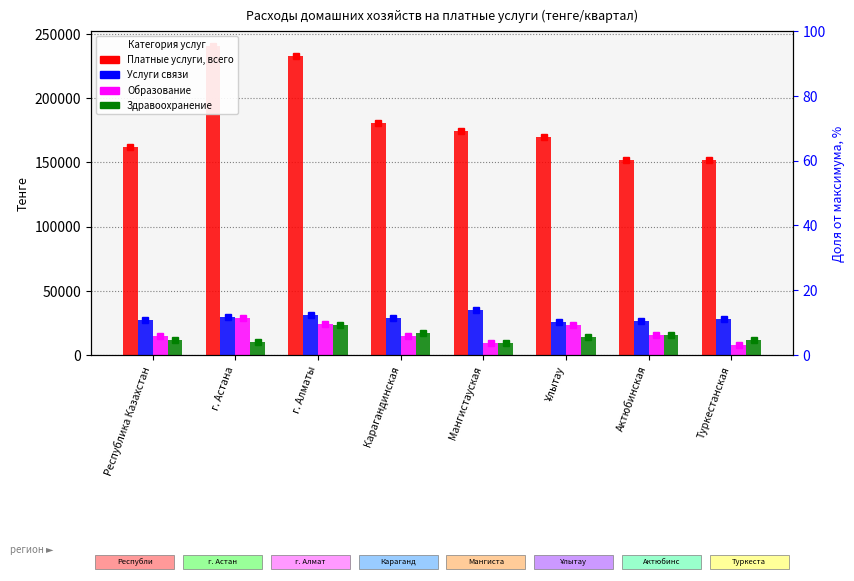

At which category does the chart reach its peak across all series?

г. Астана